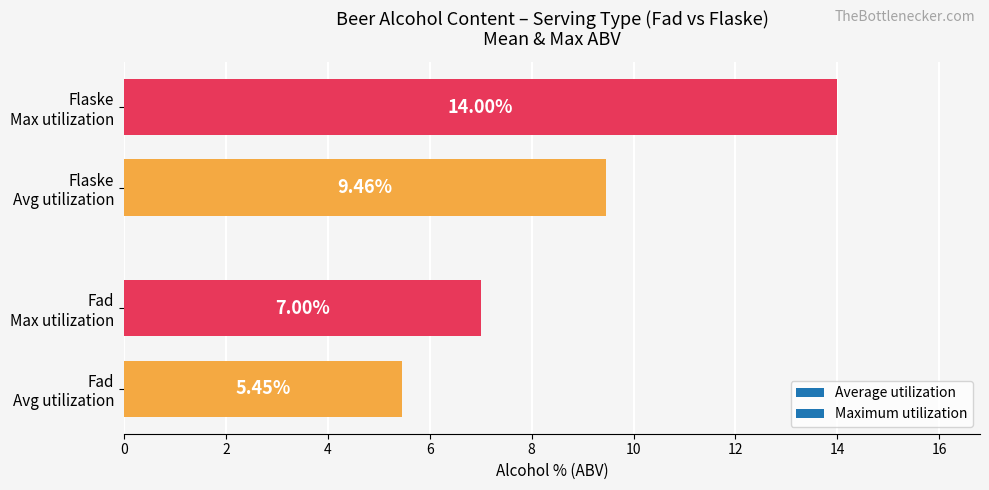

What is the sum of all values?

35.9